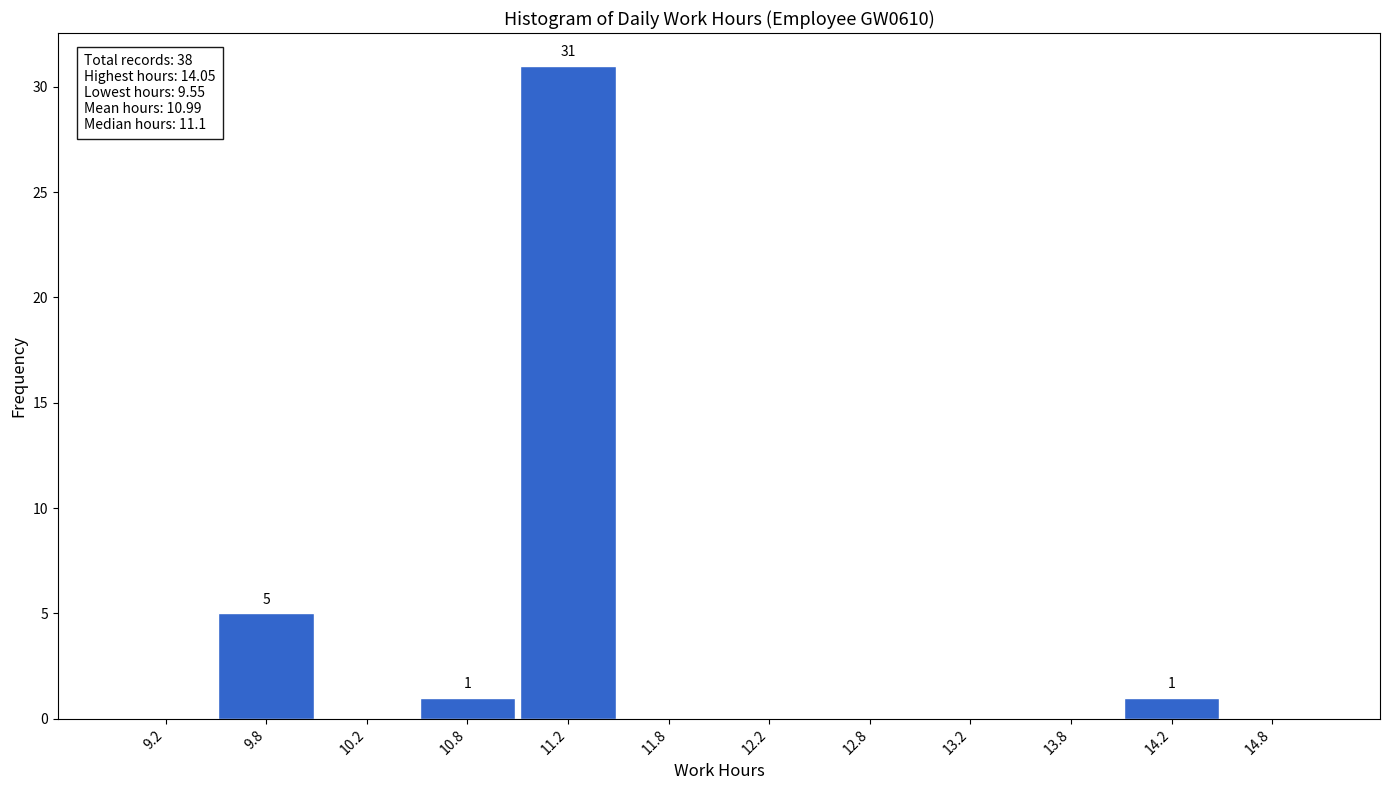

Over which range of the x-axis is the bar tallest?

11.0 to 11.5